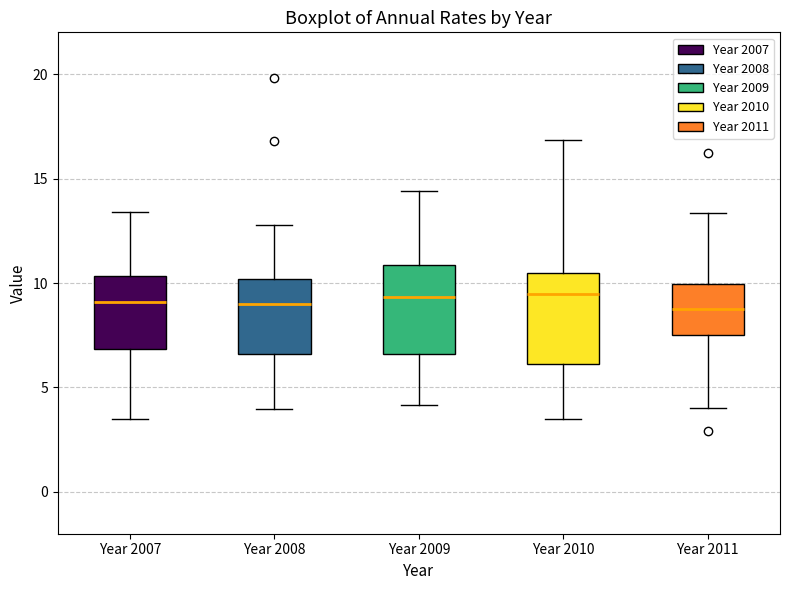

Where does the upper whisker of the box for Year 2010 end on the y-axis? The values are not printed on the chart, so give them approximately, as read against the axis.

17.0